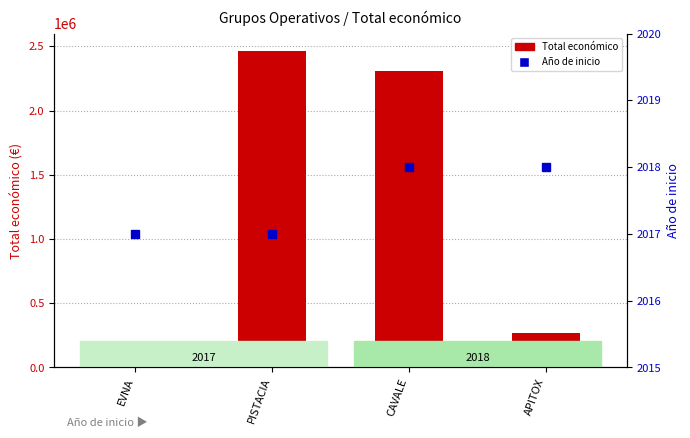

At how many categories does at least one series exceed 1480593?

2